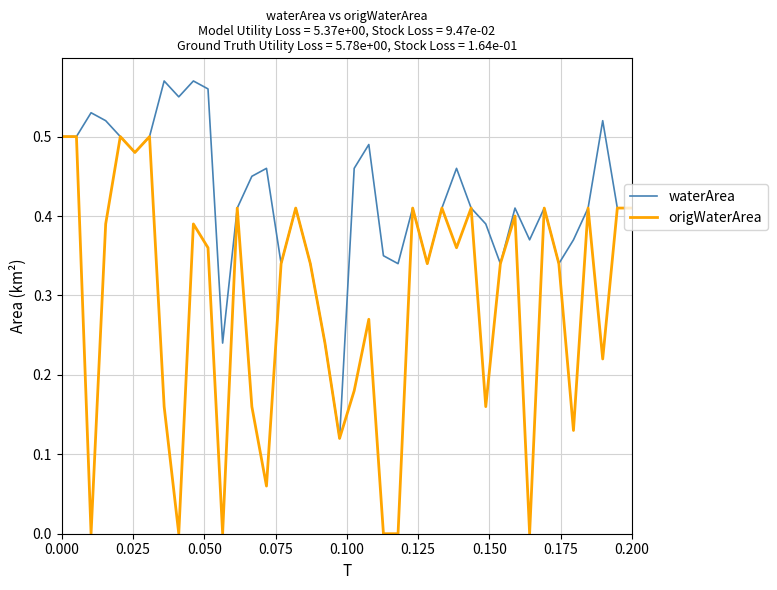

Which series has the largest total across all categories?

waterArea